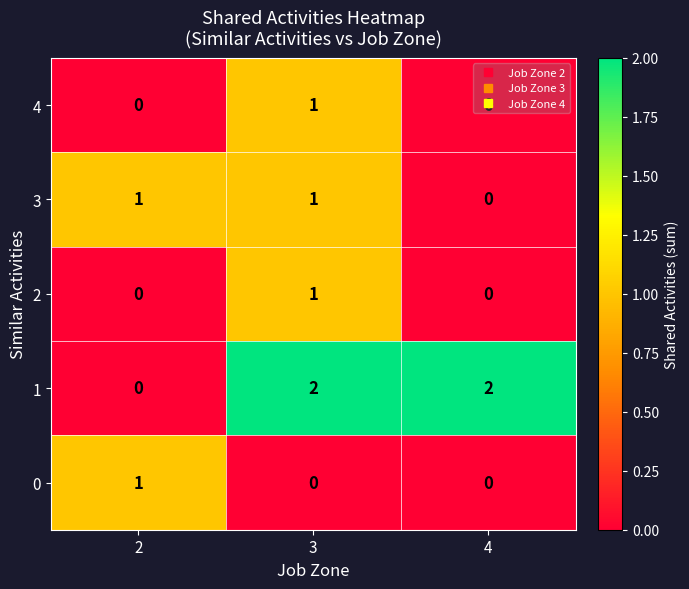

True or false: 1 has a value of 0 at 2.

True